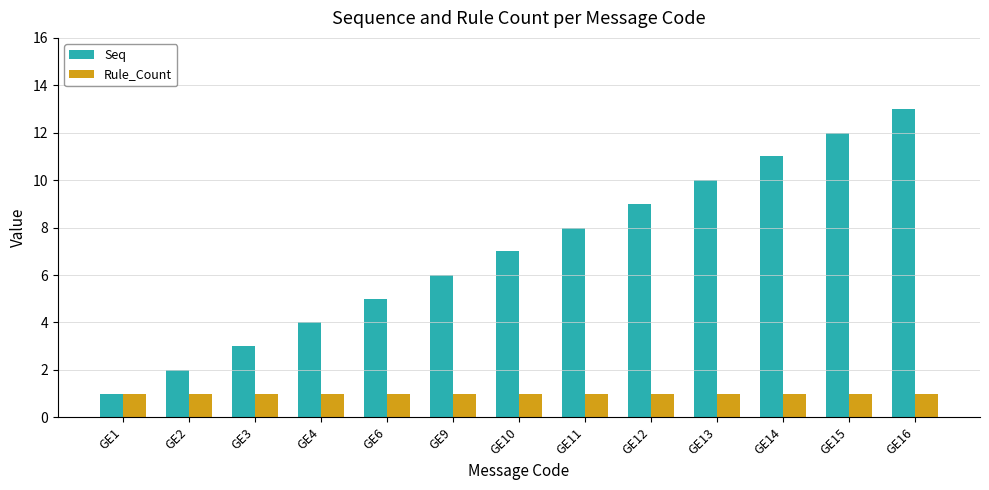

Which category has the highest value in the Seq series?

GE16